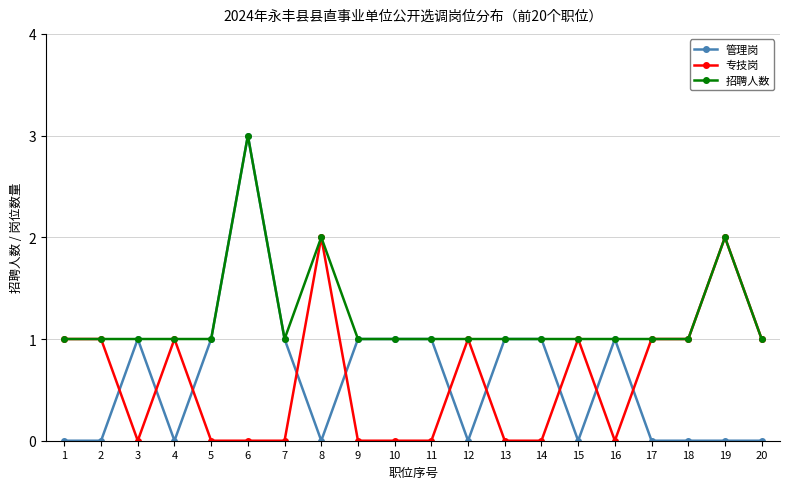

True or false: 招聘人数 has a value of 1 at 8.

False